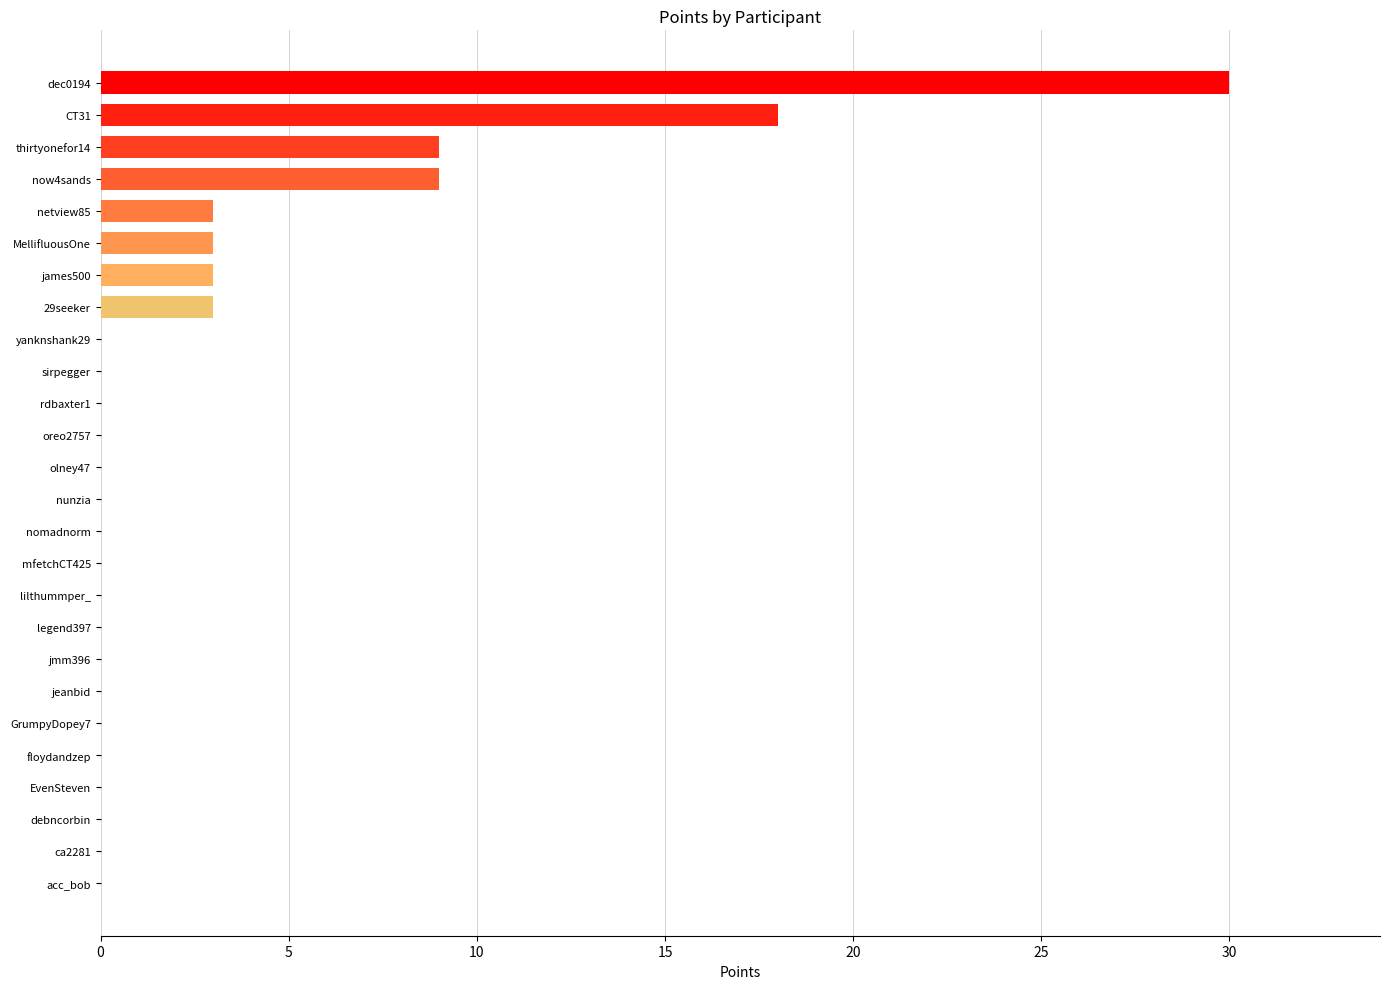

The value at jeanbid is -16. True or false?

False